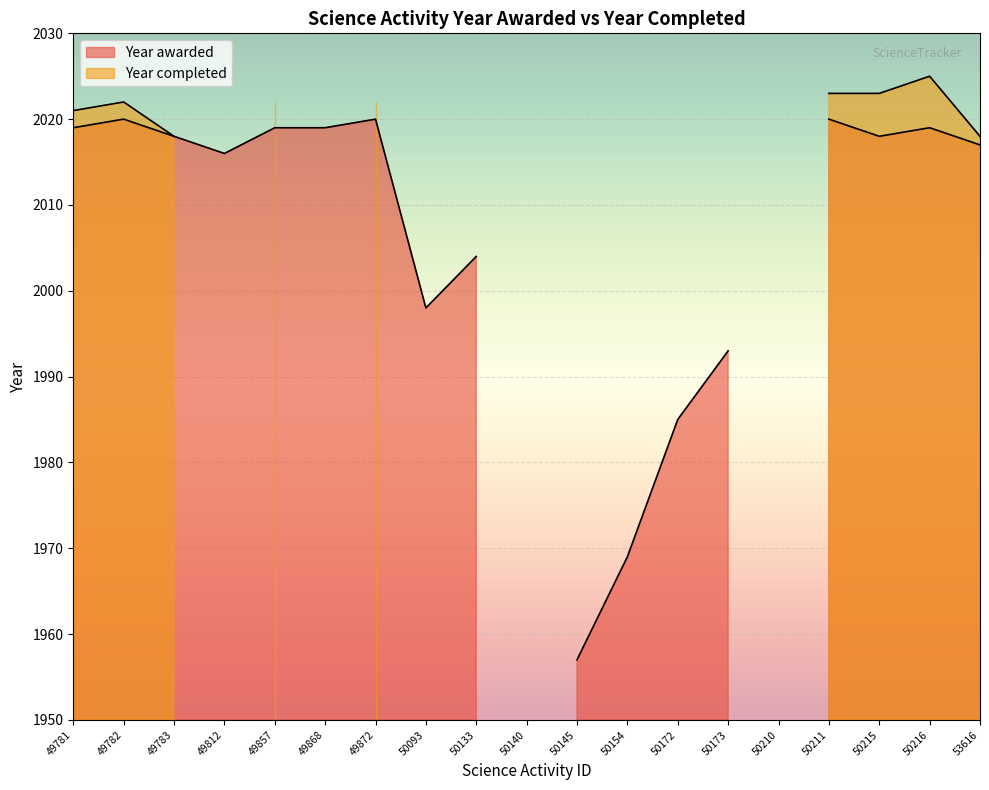

Reading left to right, extract all data points from this chart.

Year awarded: 2019	2020	2018	2016	2019	2019	2020	1998	2004	0	1957	1969	1985	1993	0	2020	2018	2019	2017
Year completed: 2021	2022	2018	0	2022	0	2022	0	0	0	0	0	0	0	0	2023	2023	2025	2018